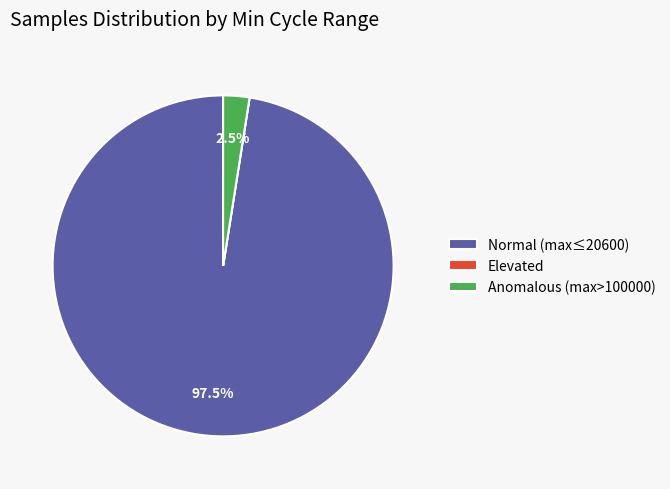

Does Anomalous (max>100000) represent more than half of the total?

No